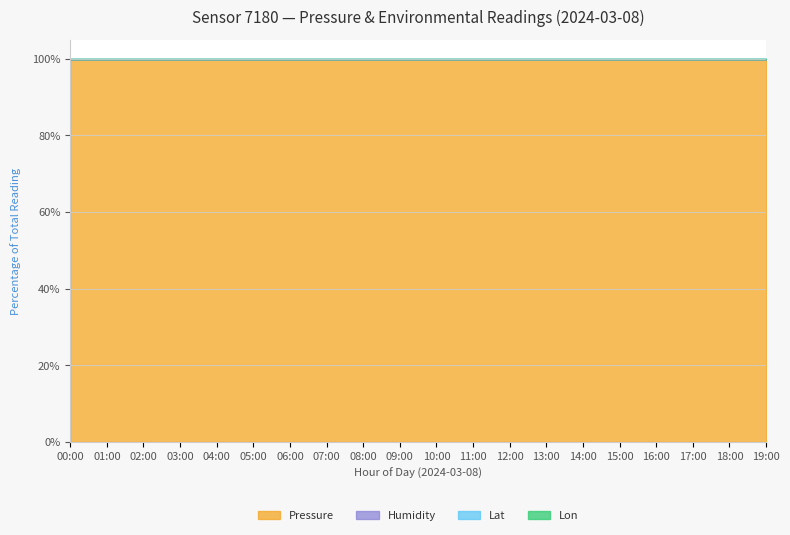

Does the chart have visible grid lines?

Yes